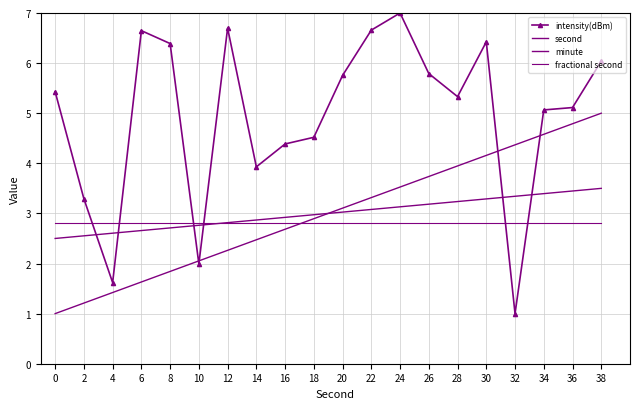

Reading left to right, what are all the values shown in this chart?

intensity(dBm): 0=5.4	2=3.3	4=1.6	6=6.6	8=6.4	10=2.0	12=6.7	14=3.9	16=4.4	18=4.5	20=5.8	22=6.7	24=7.0	26=5.8	28=5.3	30=6.4	32=1.0	34=5.1	36=5.1	38=6.0
second: 0=1.0	2=1.2	4=1.4	6=1.6	8=1.8	10=2.1	12=2.3	14=2.5	16=2.7	18=2.9	20=3.1	22=3.3	24=3.5	26=3.7	28=3.9	30=4.2	32=4.4	34=4.6	36=4.8	38=5.0
minute: 0=2.5	2=2.6	4=2.6	6=2.7	8=2.7	10=2.8	12=2.8	14=2.9	16=2.9	18=3.0	20=3.0	22=3.1	24=3.1	26=3.2	28=3.2	30=3.3	32=3.3	34=3.4	36=3.4	38=3.5
fractional second: 0=2.8	2=2.8	4=2.8	6=2.8	8=2.8	10=2.8	12=2.8	14=2.8	16=2.8	18=2.8	20=2.8	22=2.8	24=2.8	26=2.8	28=2.8	30=2.8	32=2.8	34=2.8	36=2.8	38=2.8